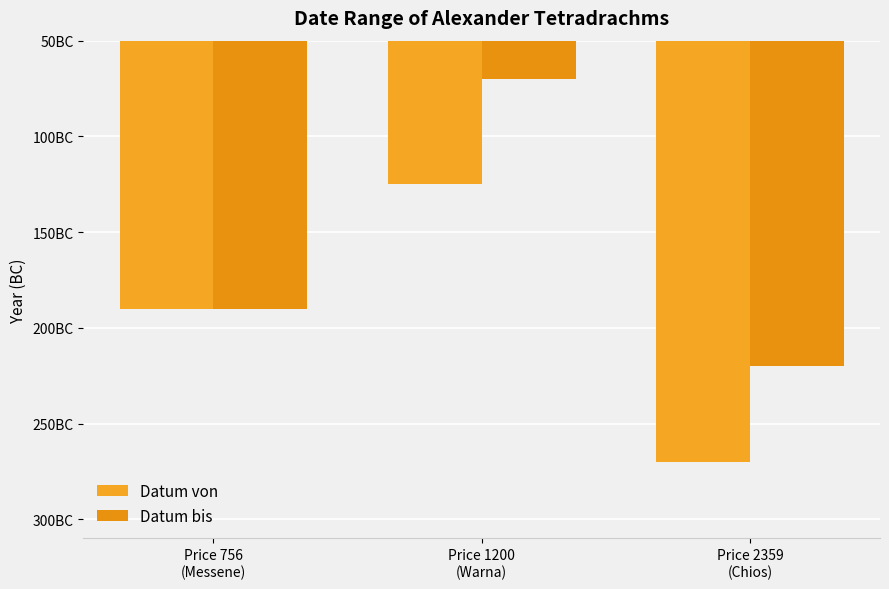

What is the spread (max minus min) of values at Price 1200
(Warna)?

55